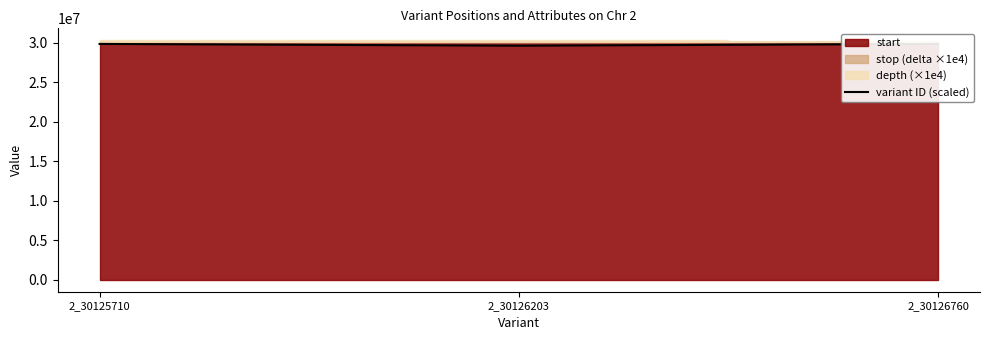

What is the sum of all values?

89371279.5